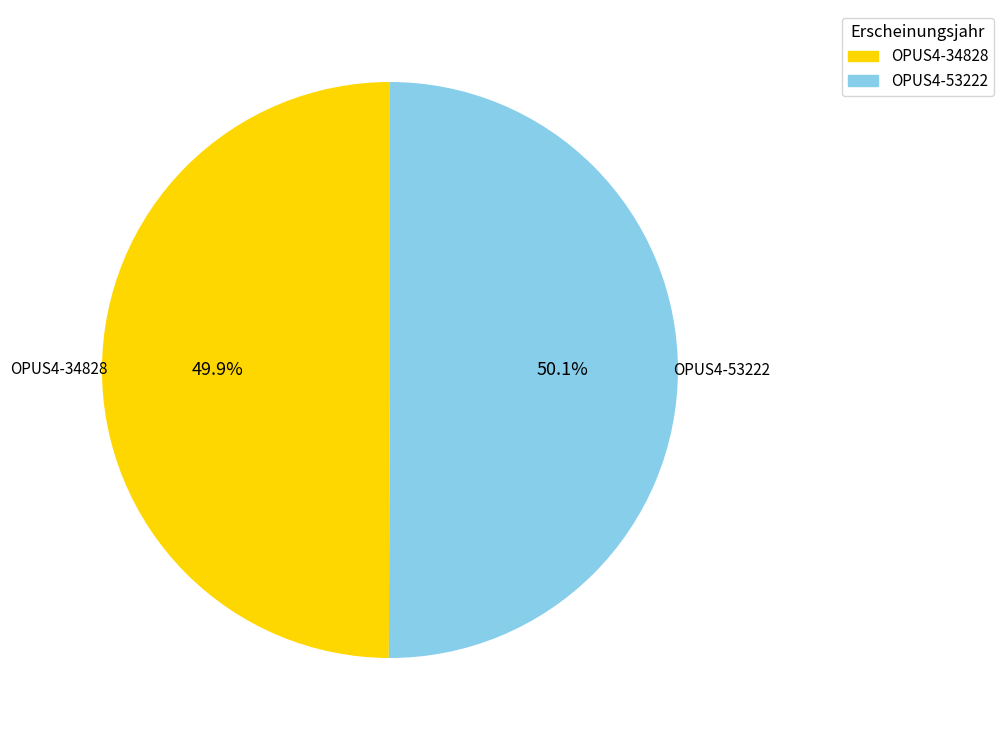

How much of the chart is everything except OPUS4-34828?

50.1%